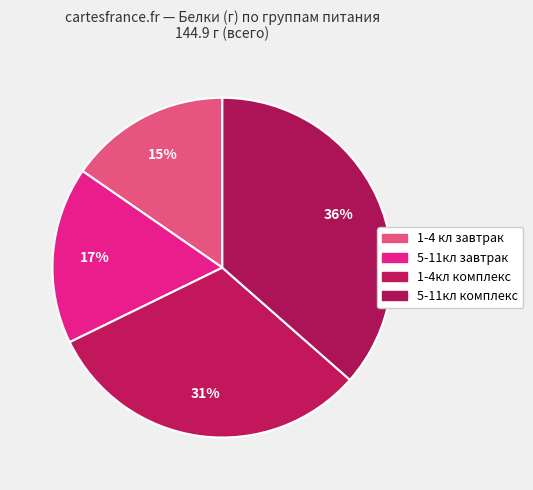

Count the number of slices in the pie.

4